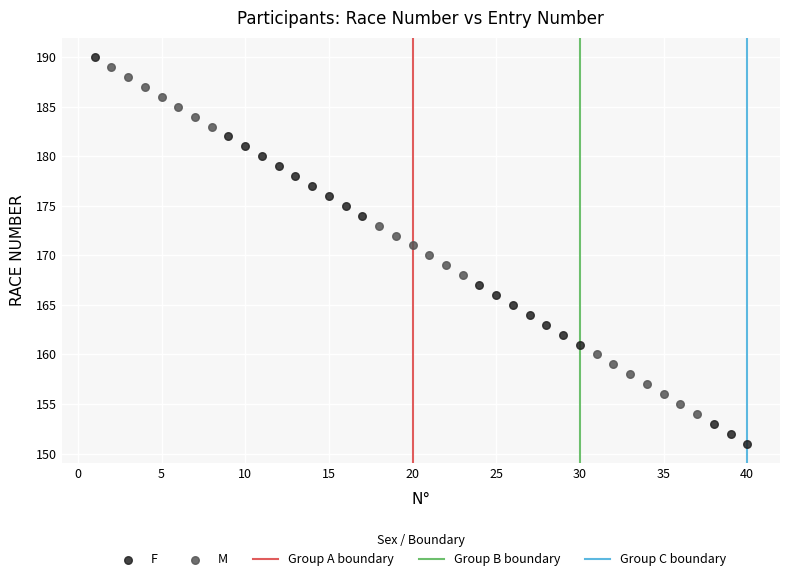

Which series has the widest spread of Y values?

F